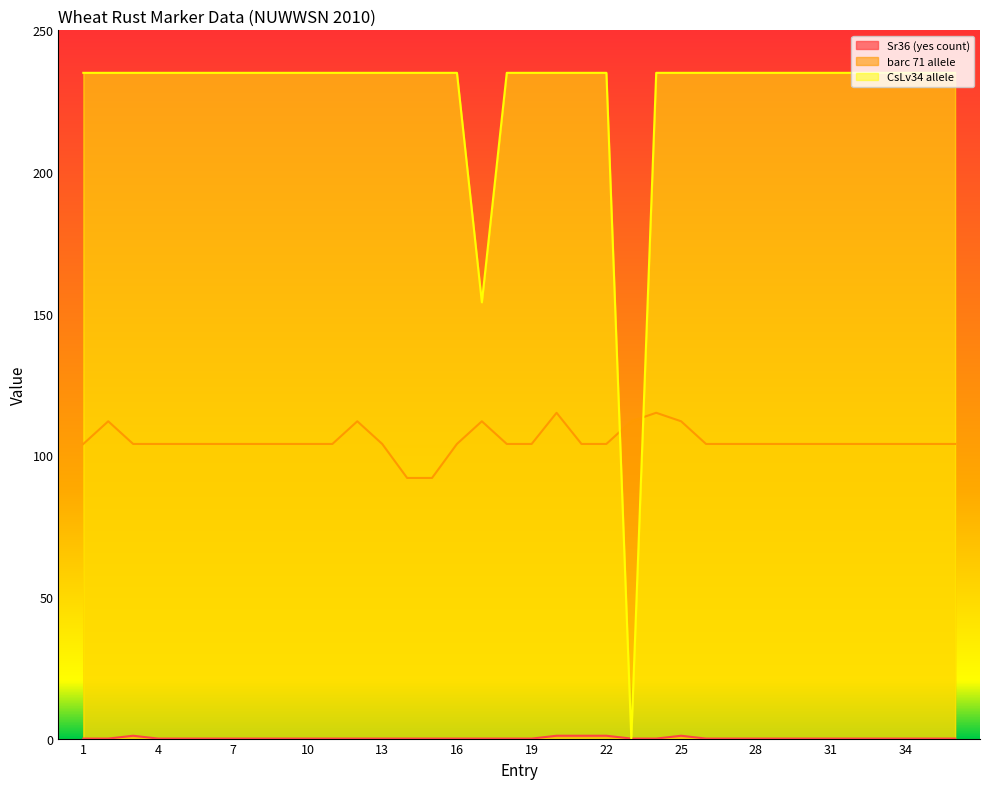

Count the number of data series in this chart.

3